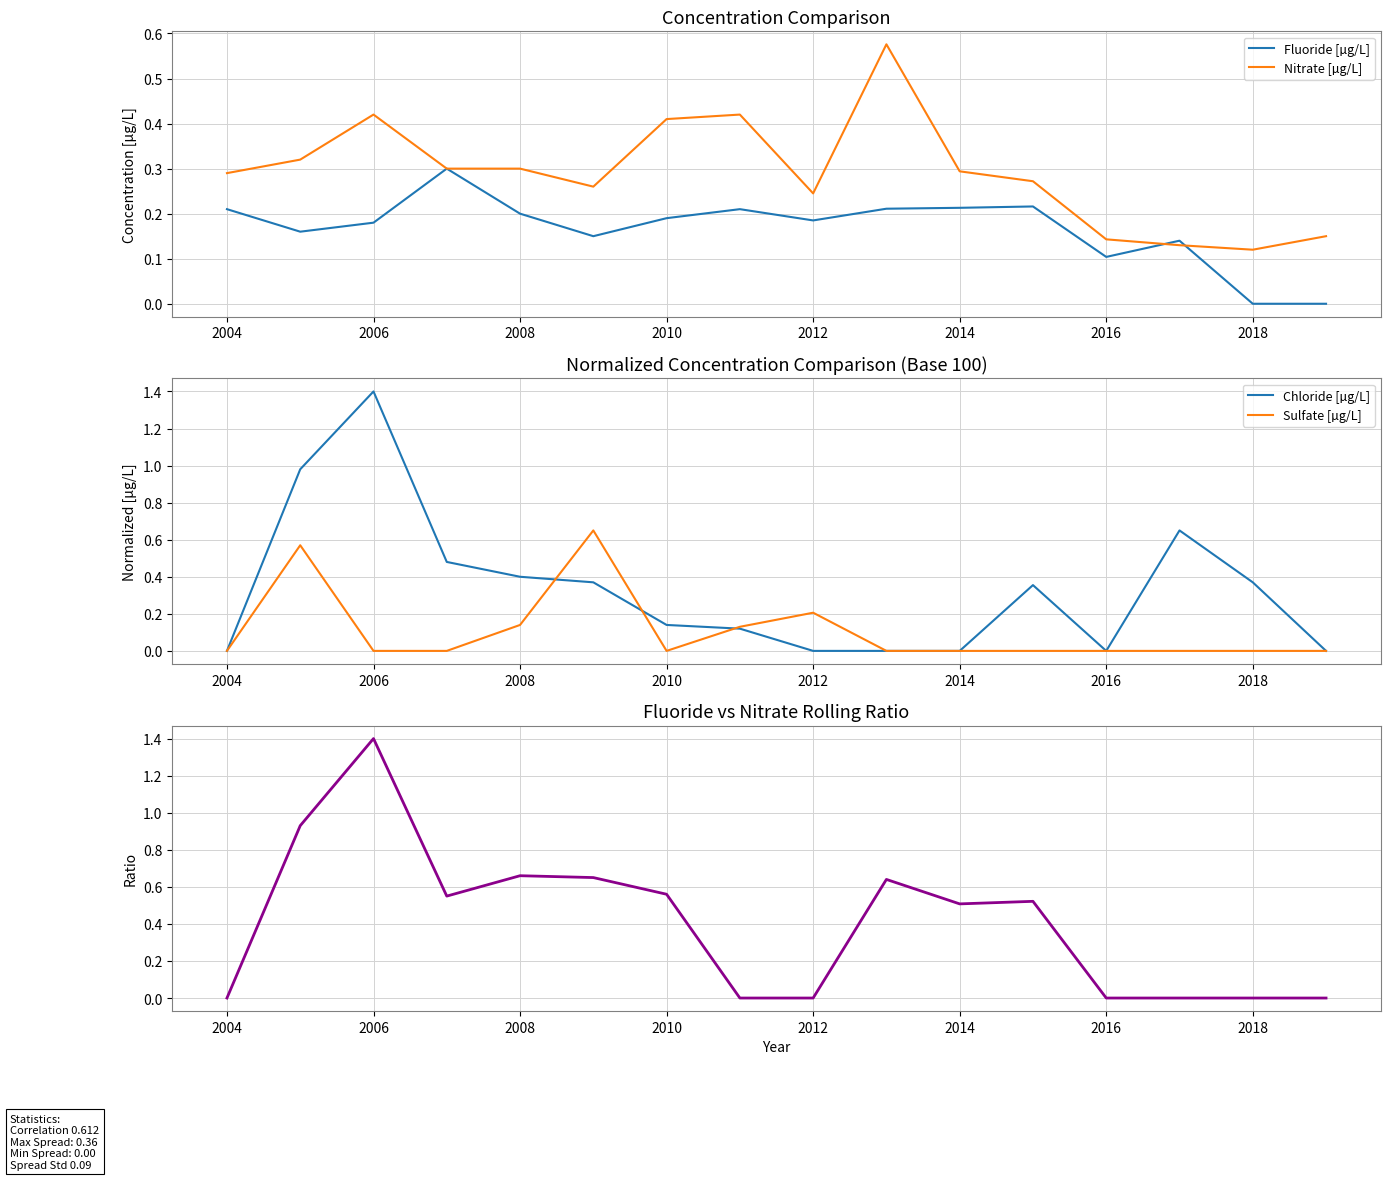

How many times do Fluoride [µg/L] and Chloride [µg/L] cross each other?

5